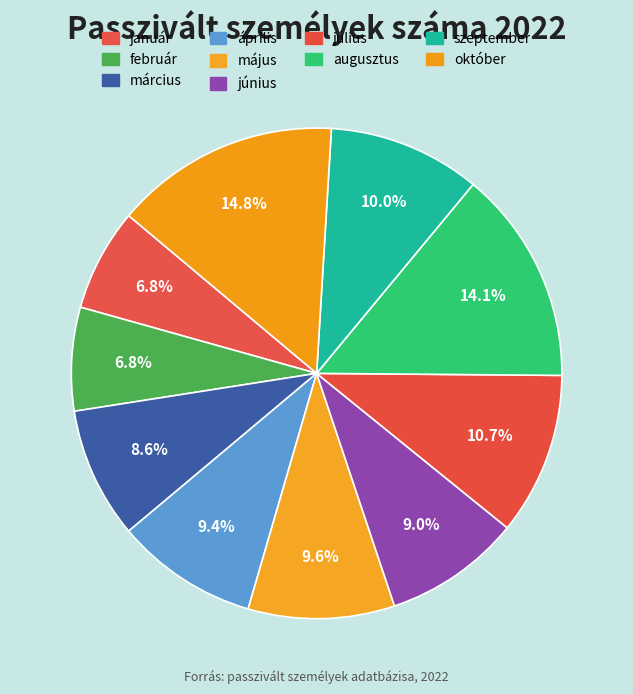

Count the number of slices in the pie.

10